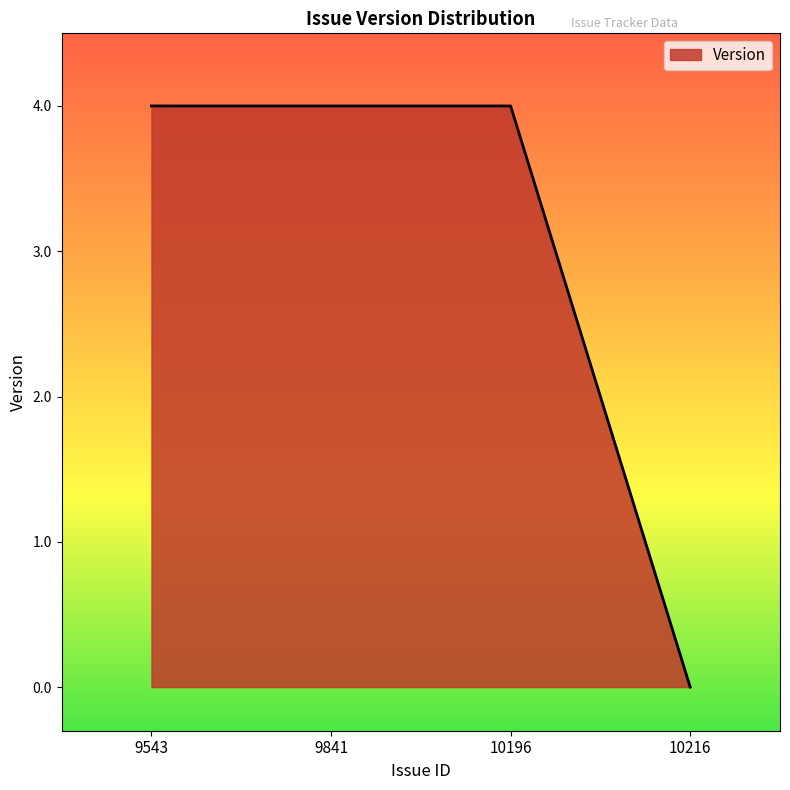

What is the average value?

3